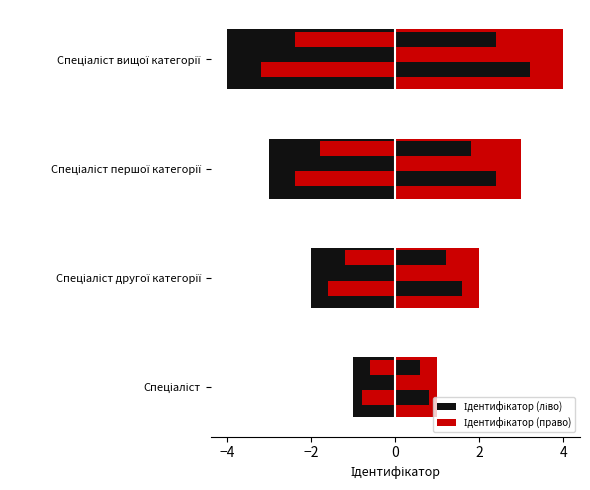

Are the bars grouped side by side (vs. stacked)?

Yes